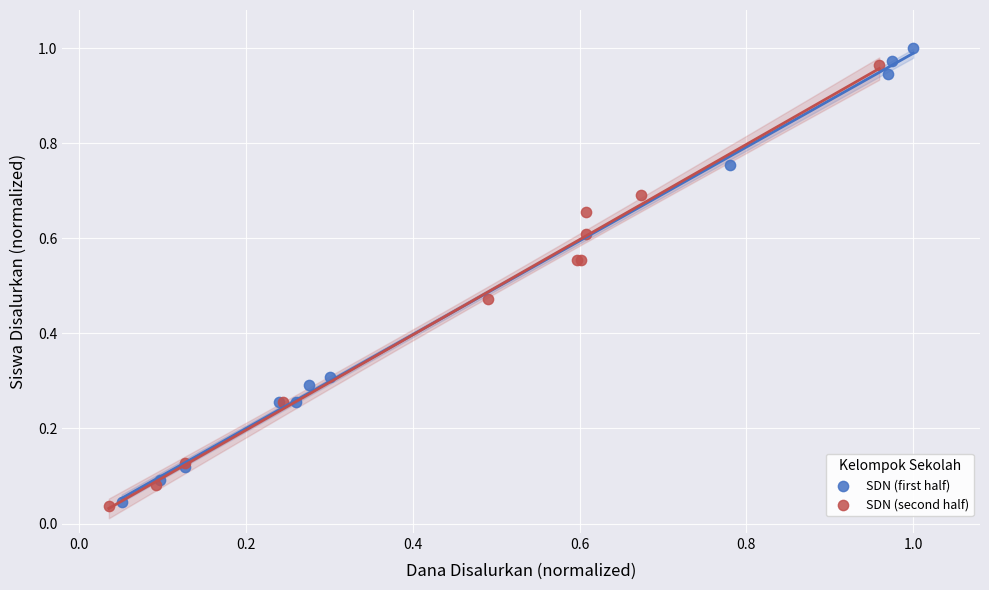

Which series has the largest Y range (max minus min)?

SDN (first half)